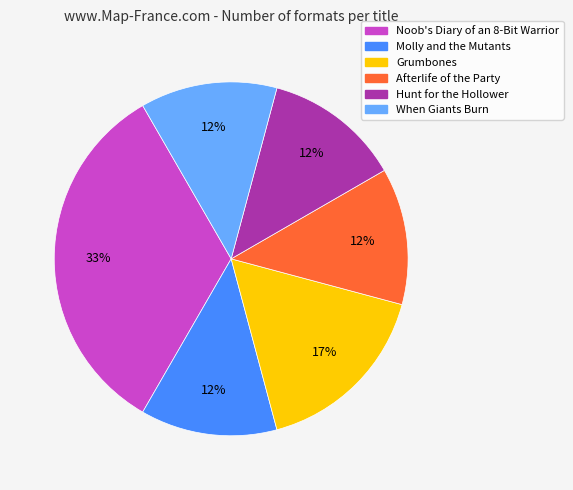

Which slice is the largest?

Noob's Diary of an 8-Bit Warrior